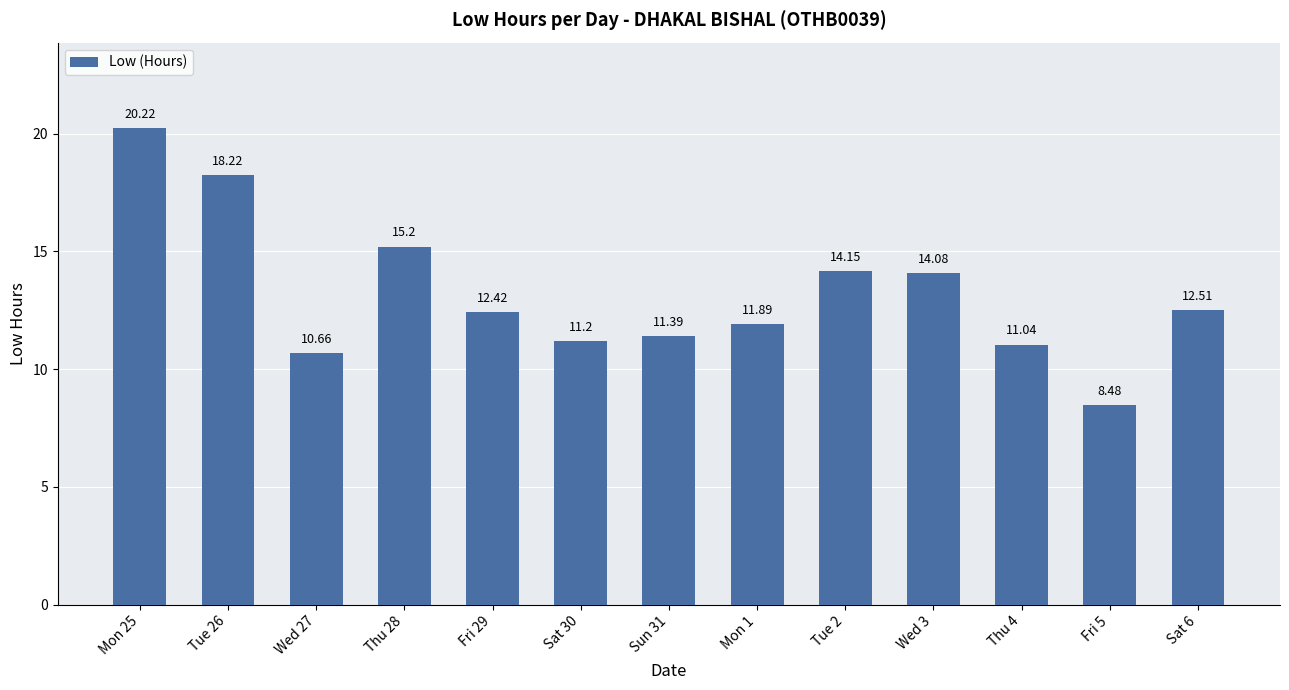

What is the value of the 8th bar from the left?

11.9